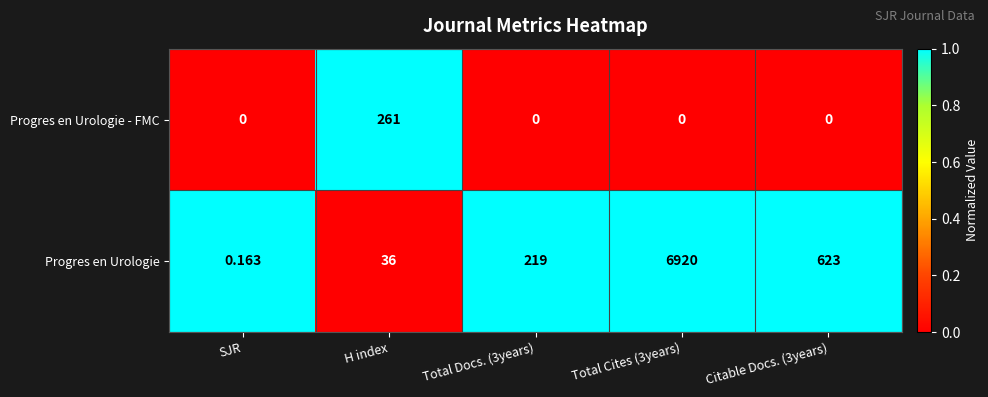

Which series has the widest spread of values?

Progres en Urologie